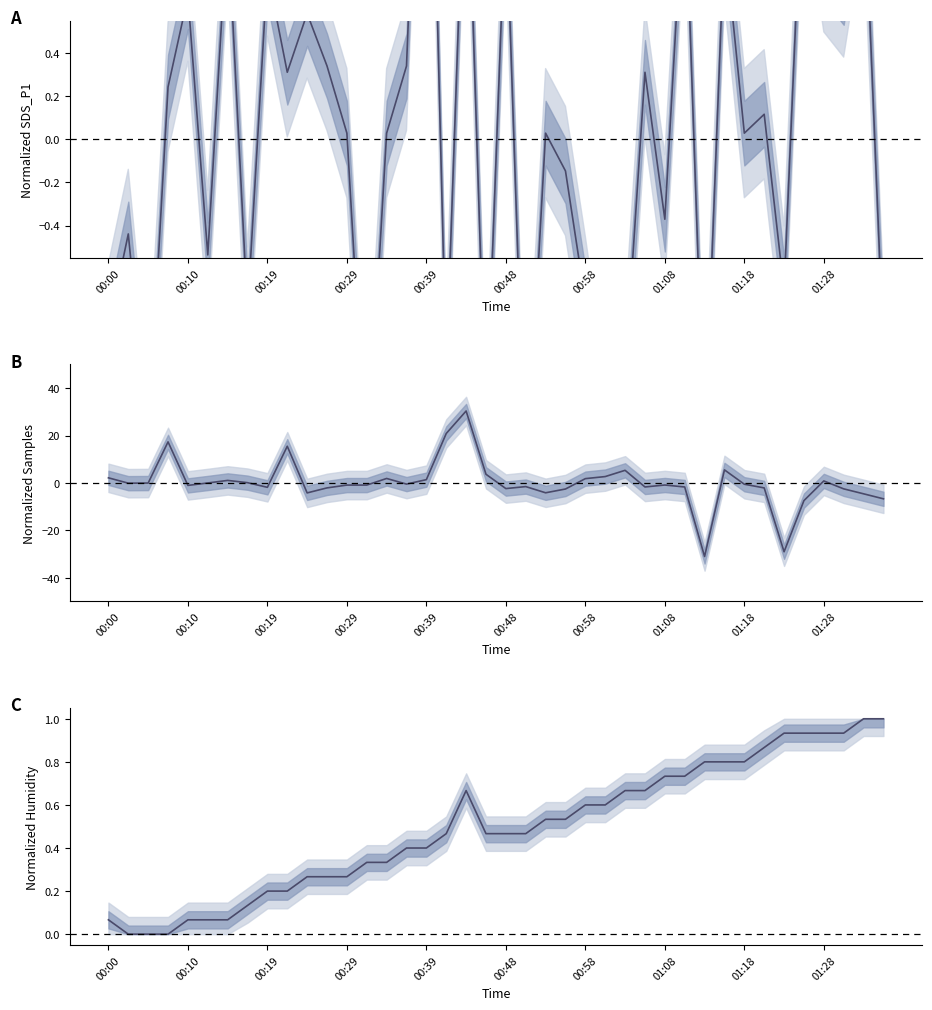

At how many categories does at least one series exceed 7?

4